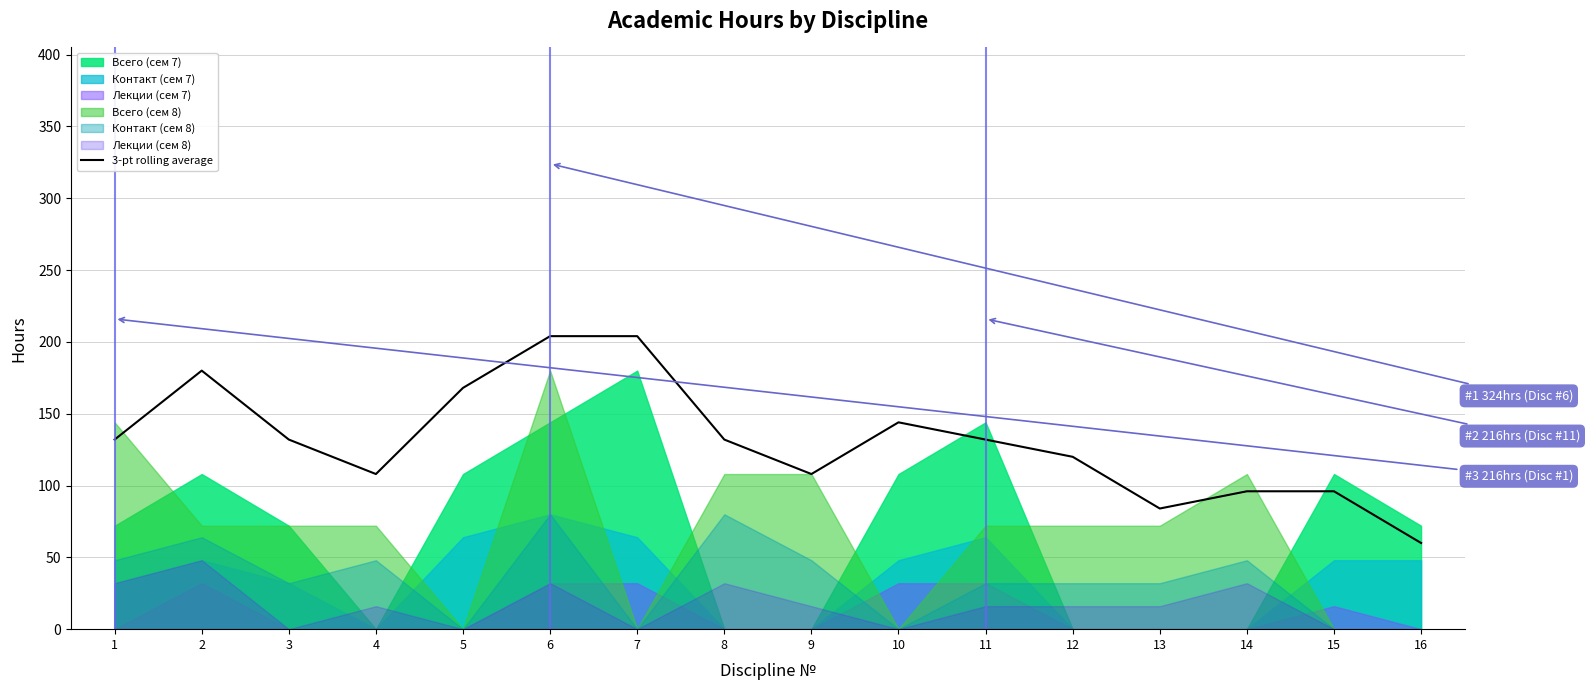

What is the value of the 11th point from the left?

132